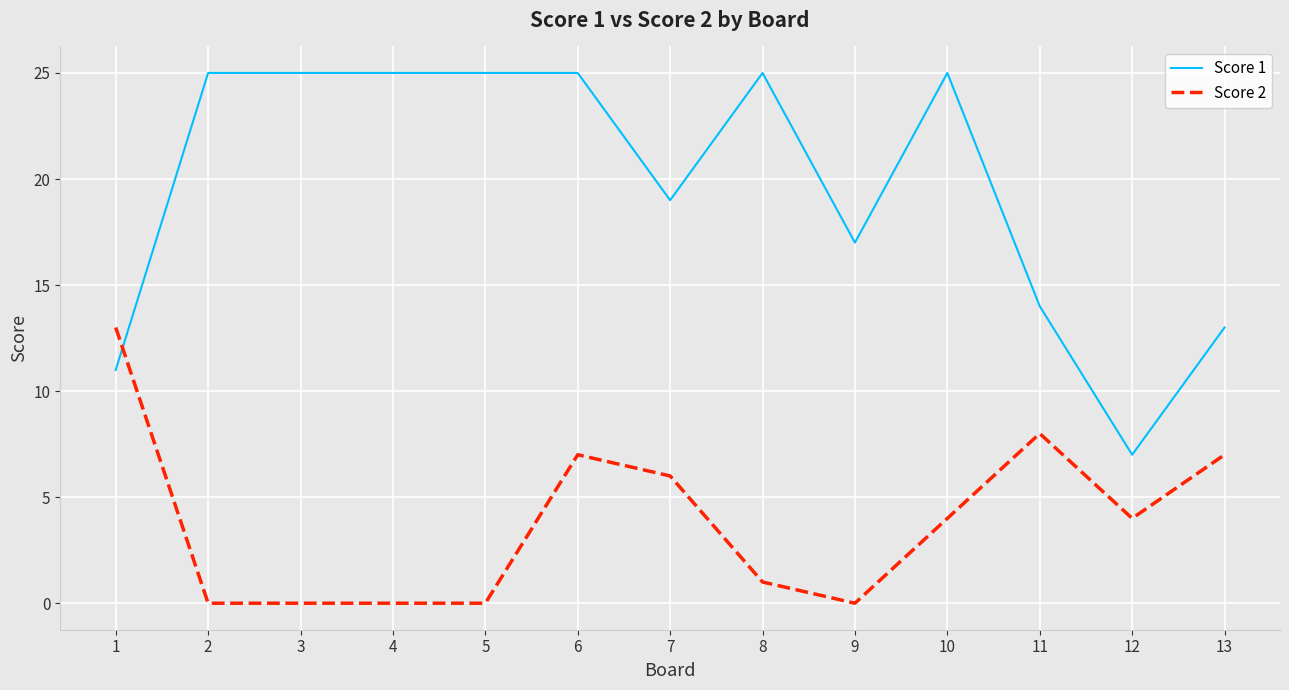

At which label does Score 2 first exceed 4?

1